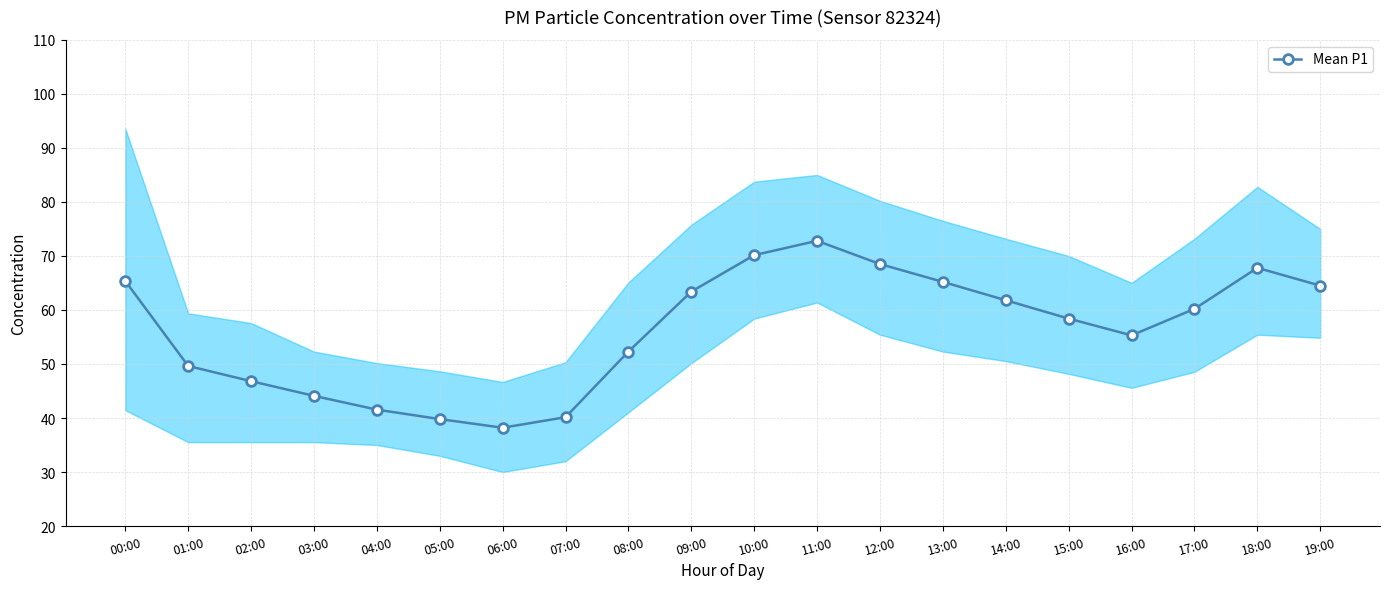

How many points are higher than both their immediate neighbors (excluding endpoints)?

2